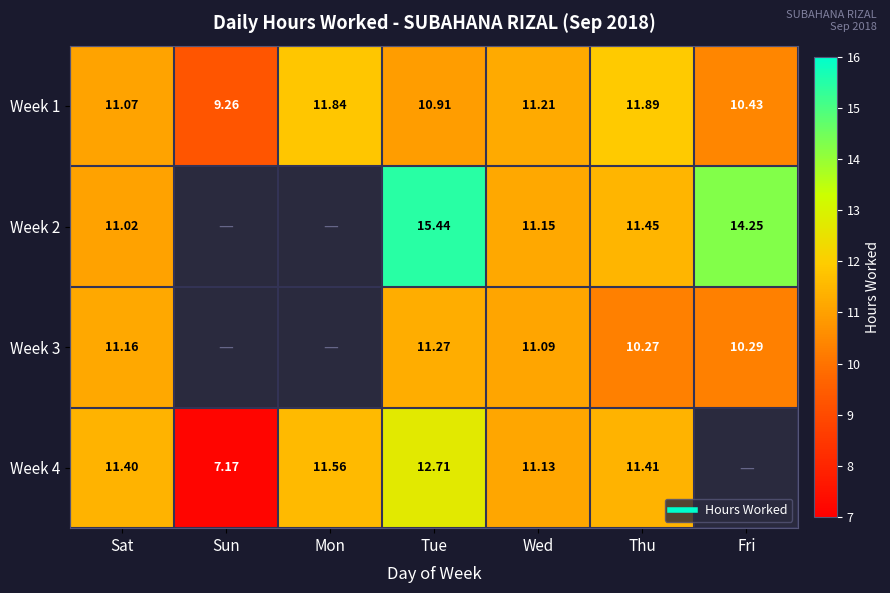

How many distinct data groups are displayed?

4